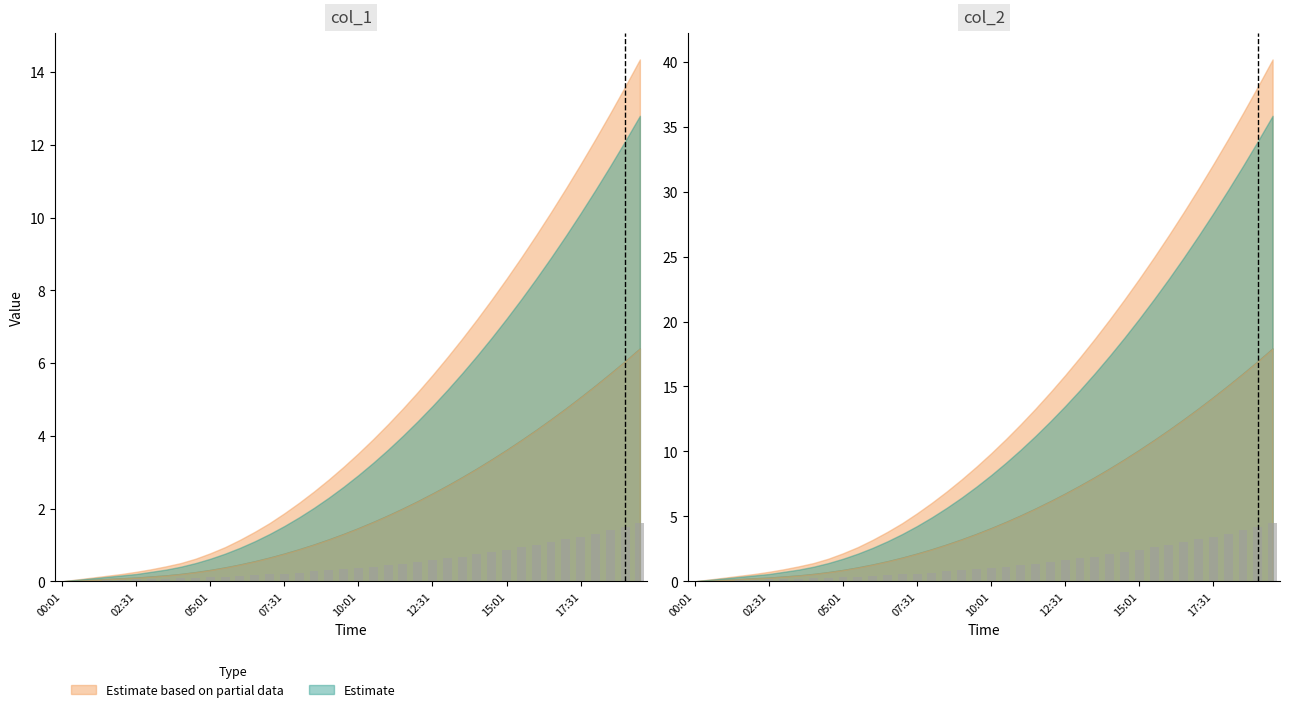

How many data points in col_1_upper are less than 1?

20